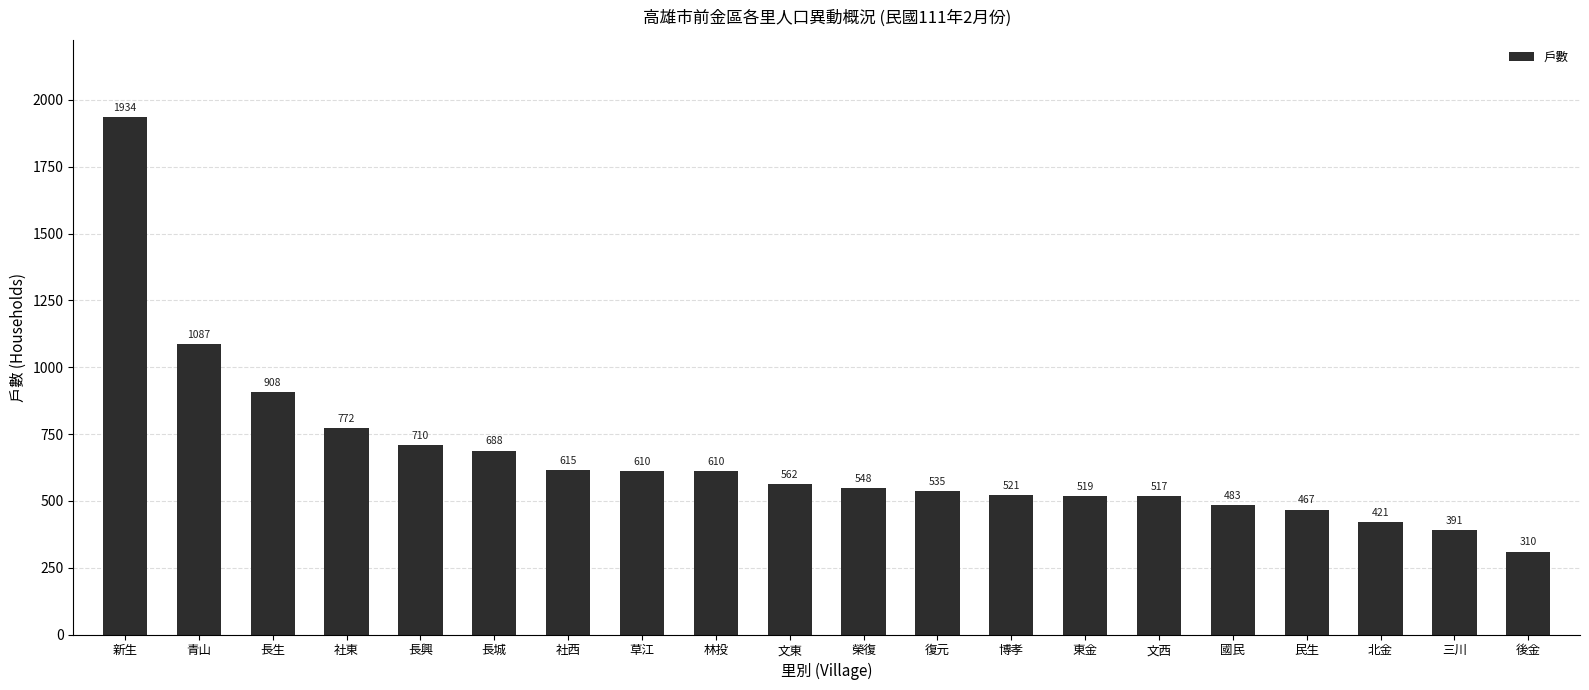

At which category does the chart reach its peak across all series?

新生